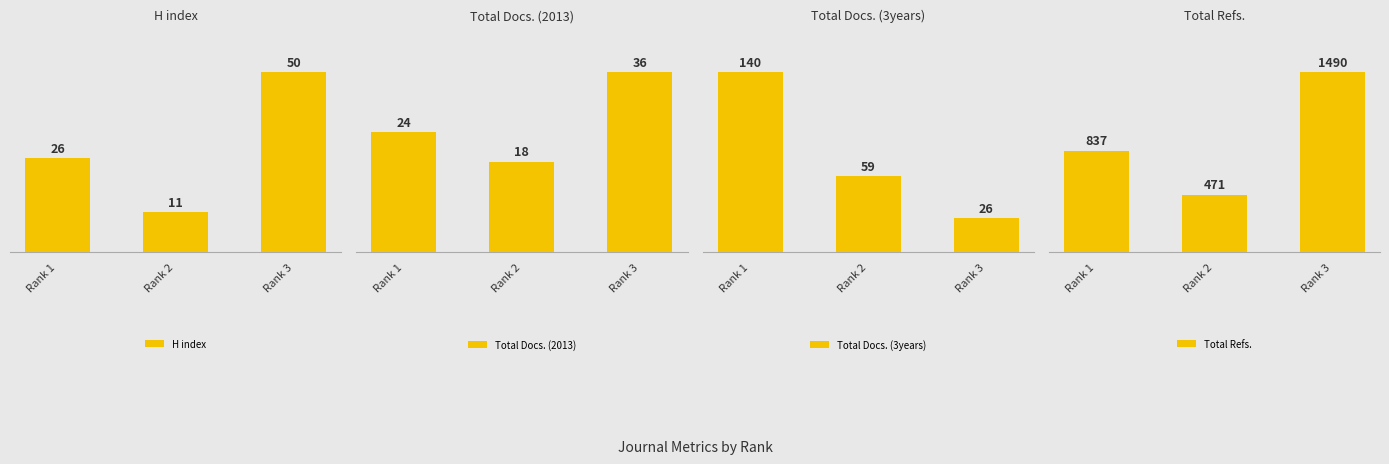

Reading right to left, what are all the values shown in this chart?

H index: 50	11	26
Total Docs. (2013): 36	18	24
Total Docs. (3years): 26	59	140
Total Refs.: 1490	471	837